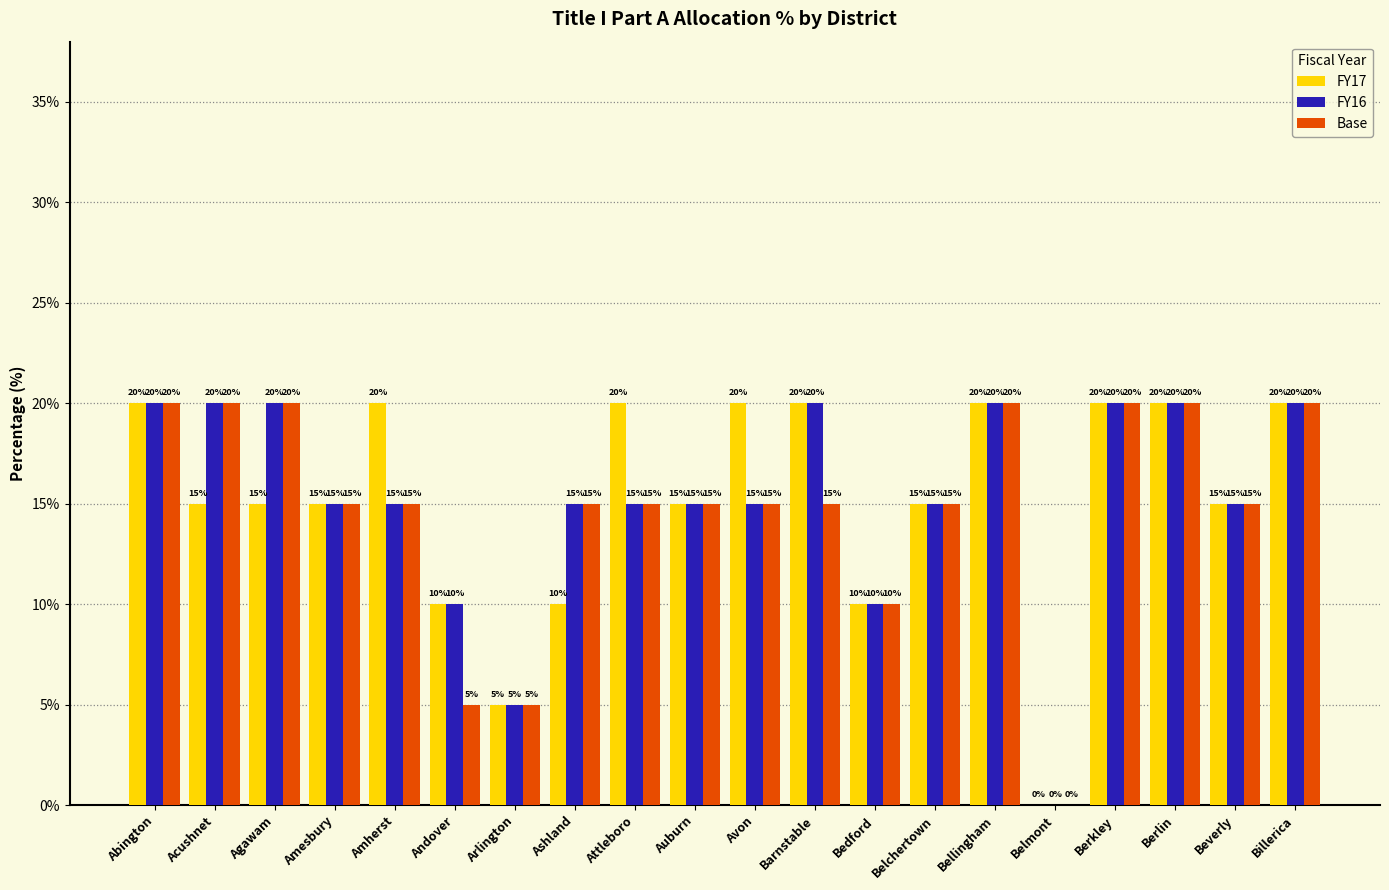

What is the total value across all series at Beverly?

45